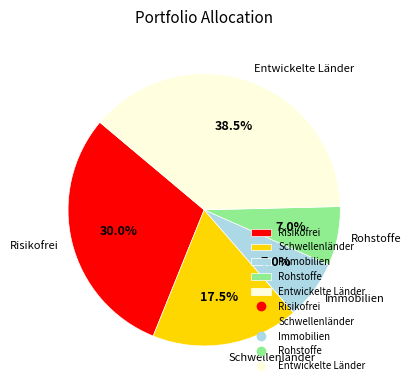

Count the number of slices in the pie.

5